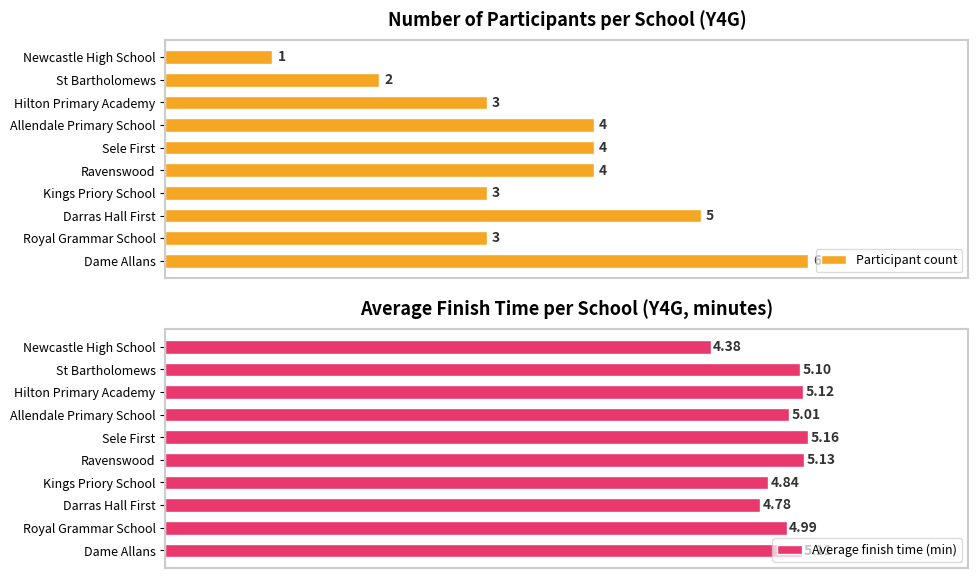

What is the maximum value shown in the chart?

6.0